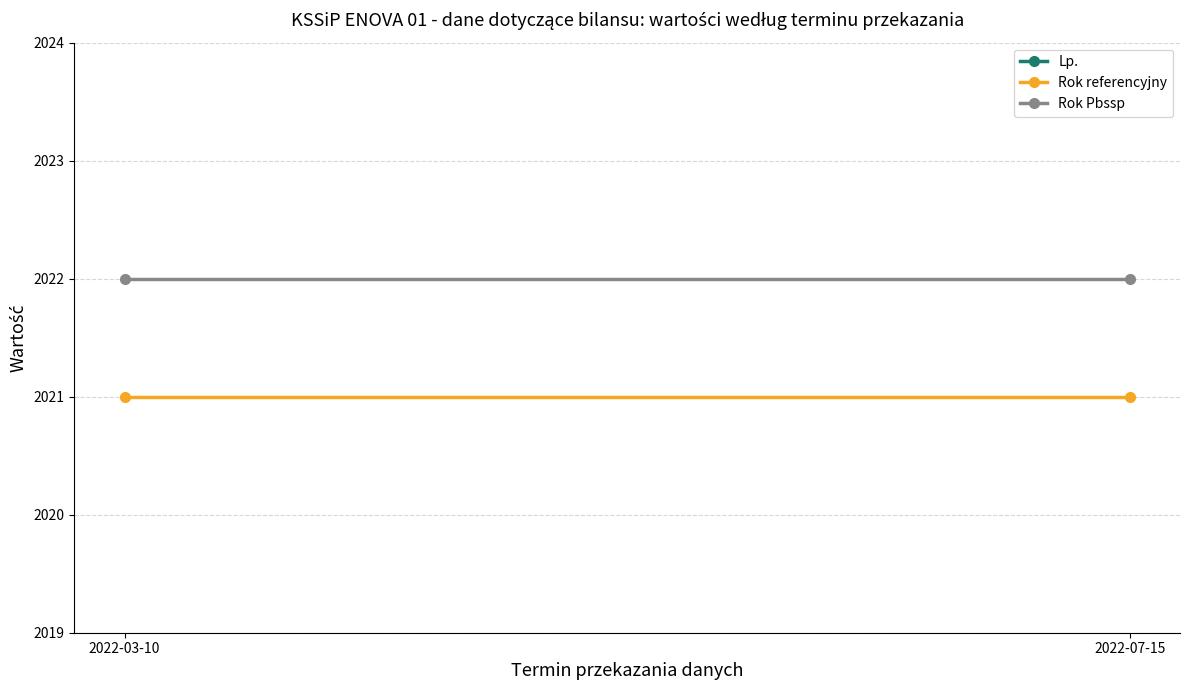

What is the spread (max minus min) of values at 2022-07-15?

2020